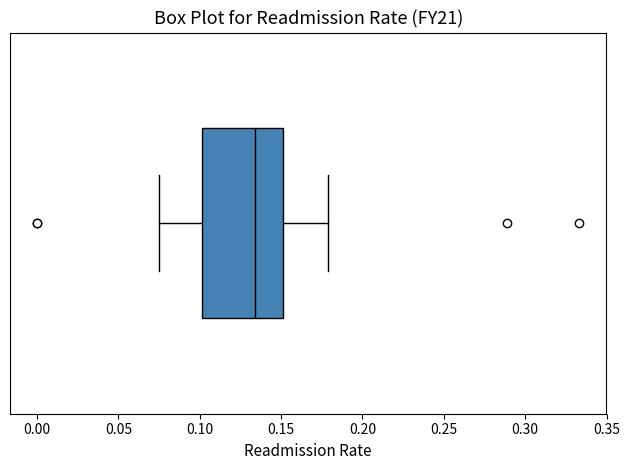

Transcribe this box plot: give where the median line is, the range the box spans, and where the two whiskers end, as read against the x-axis. The values are not printed on the chart, so give them approximately, as read against the axis.

median 0.135, box 0.100 to 0.150, whiskers 0.075 to 0.180